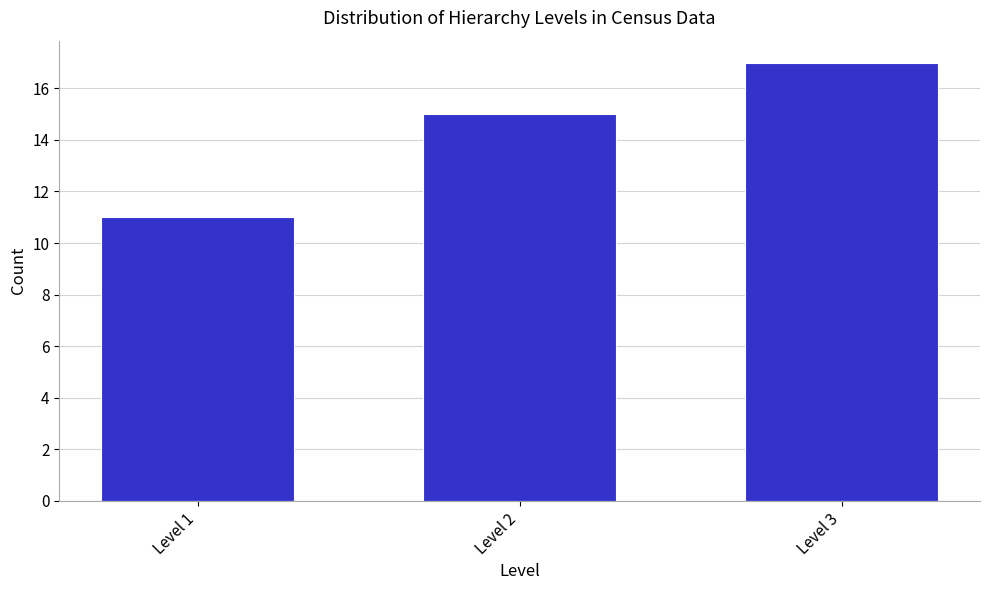

Reading left to right, list all the values displayed in this chart.

Level 1=11	Level 2=15	Level 3=17